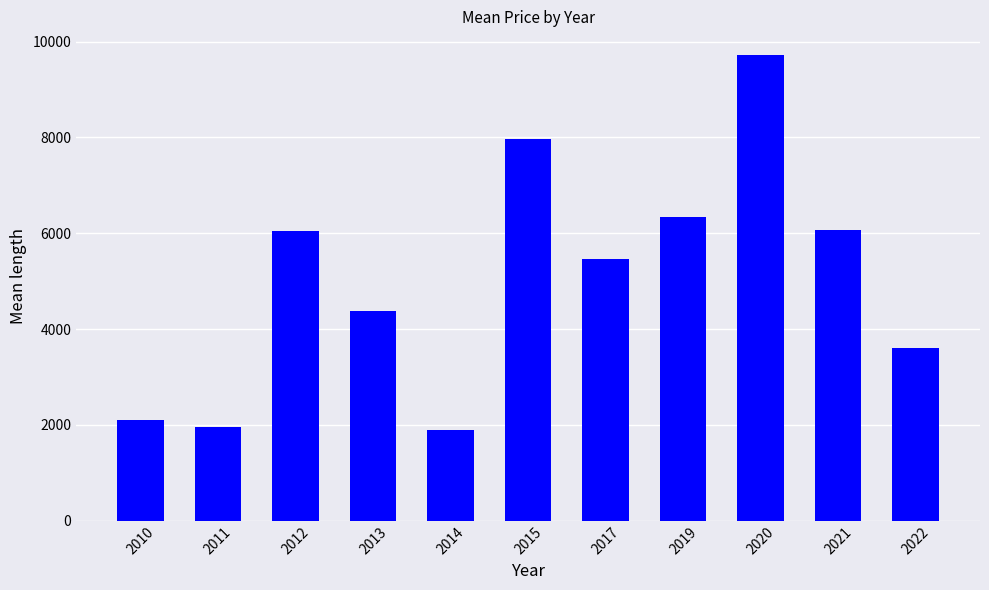

What is the difference between the second highest and second lowest values?

6010.0